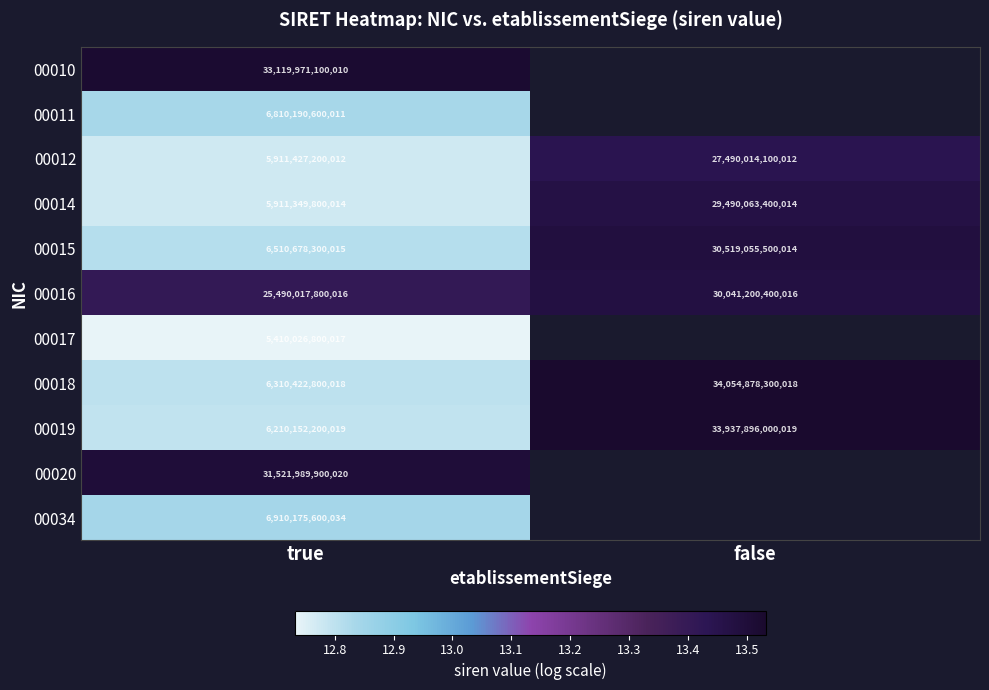

At which label is 00014 closest to 17700706600014?

true